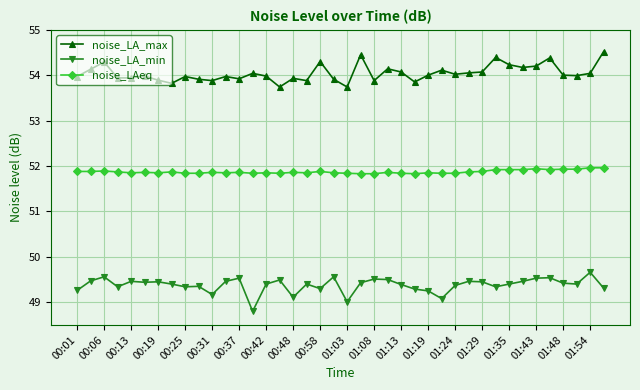

True or false: noise_LAeq and noise_LA_max cross at least once.

False